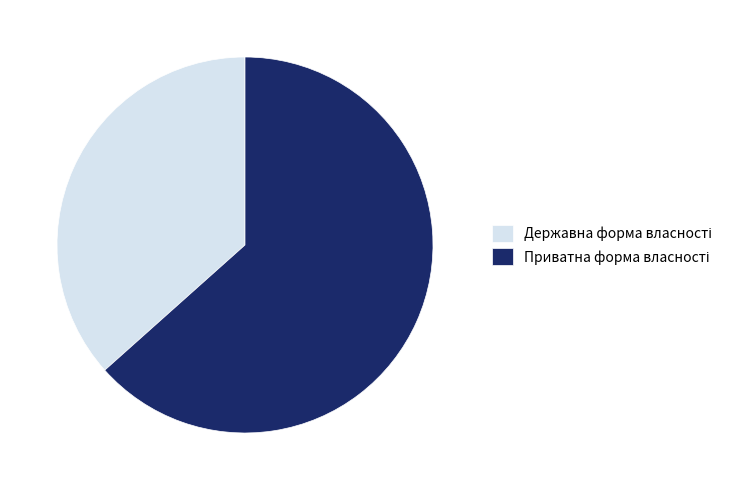

Is there any slice that represents more than half of the pie?

Yes